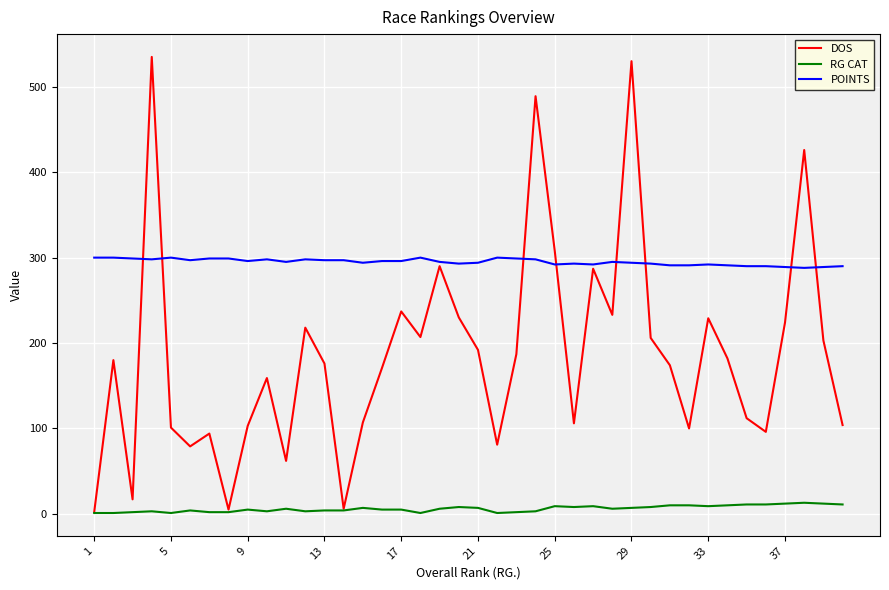

What is the average value of the POINTS series?

295